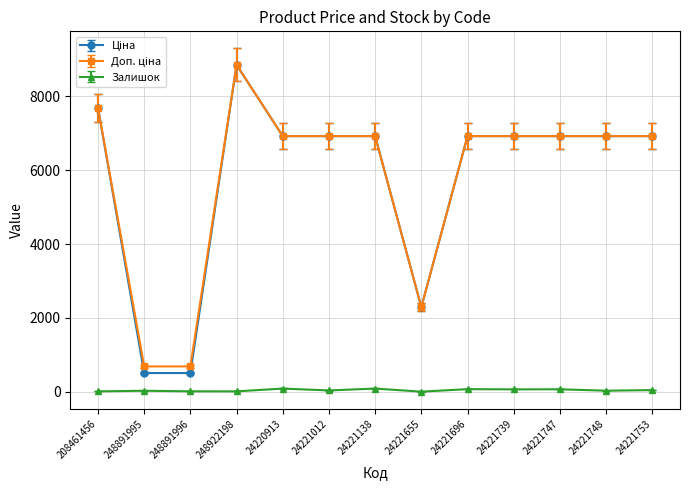

What is the total value across all series at 248891996?

1206.2